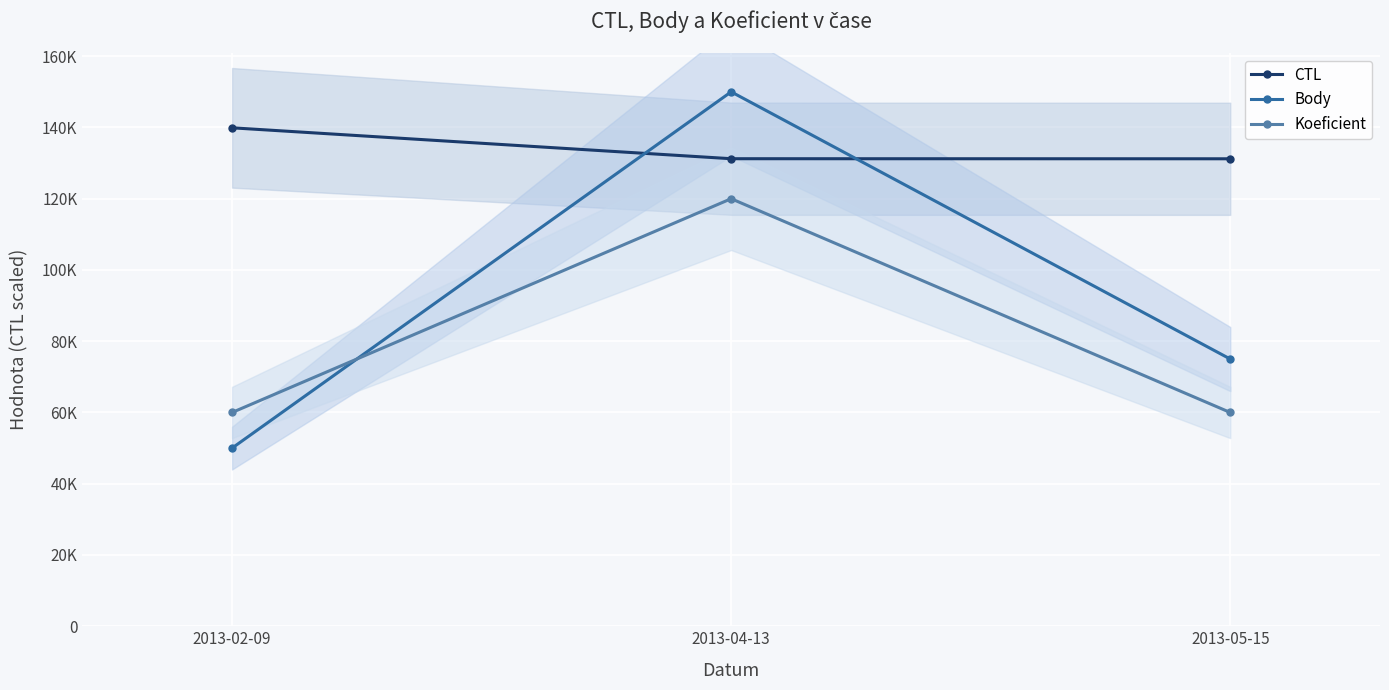

What is the difference between the maximum and second lowest values in the Body series?

75000